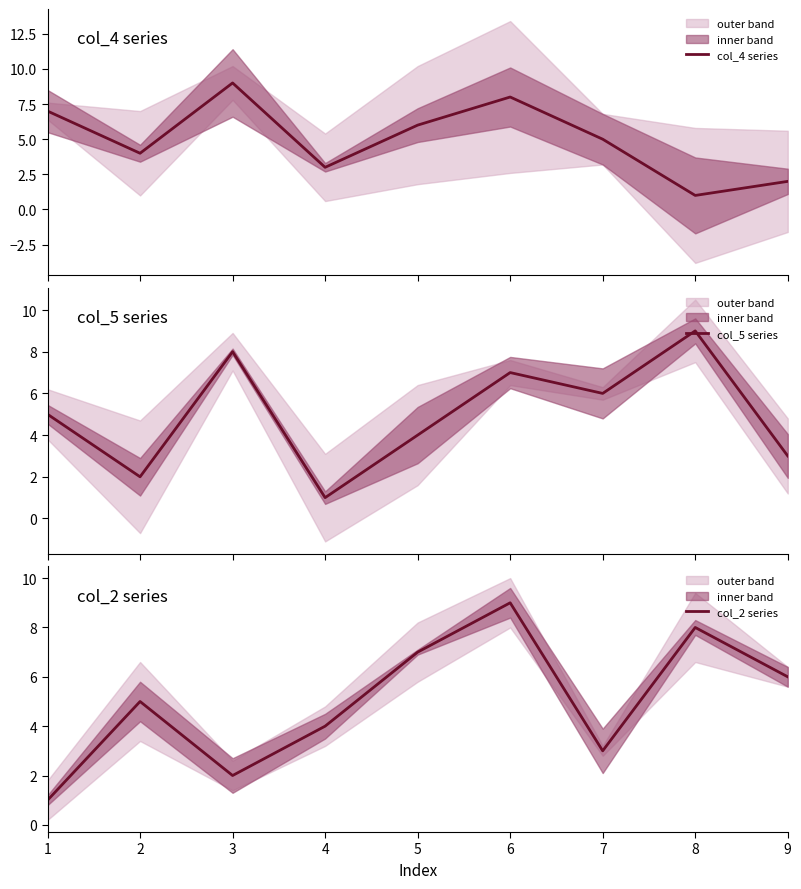

Which series has the widest spread of values?

col_4 series